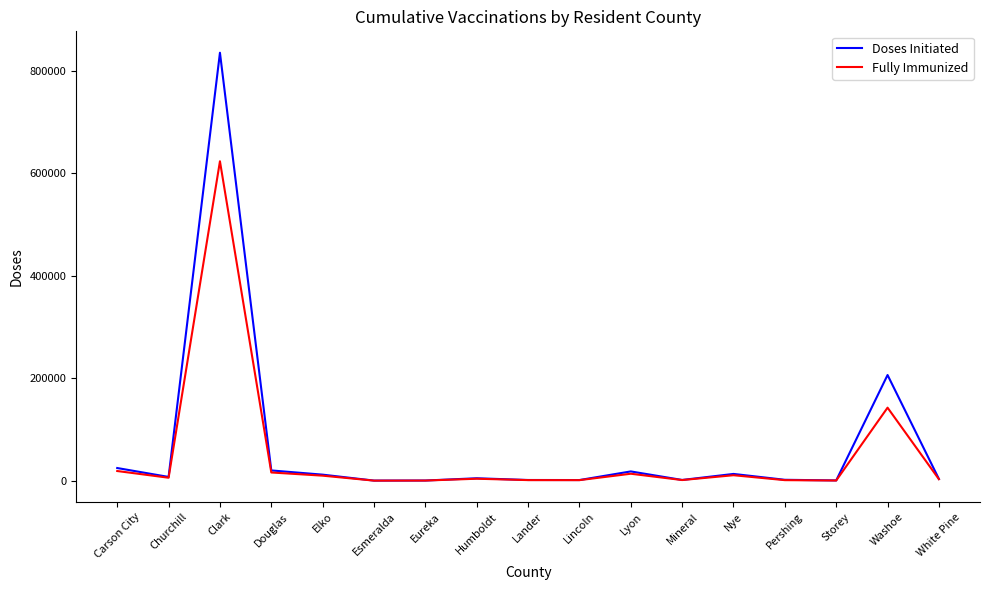

At which category is the sum across all series the highest?

Clark